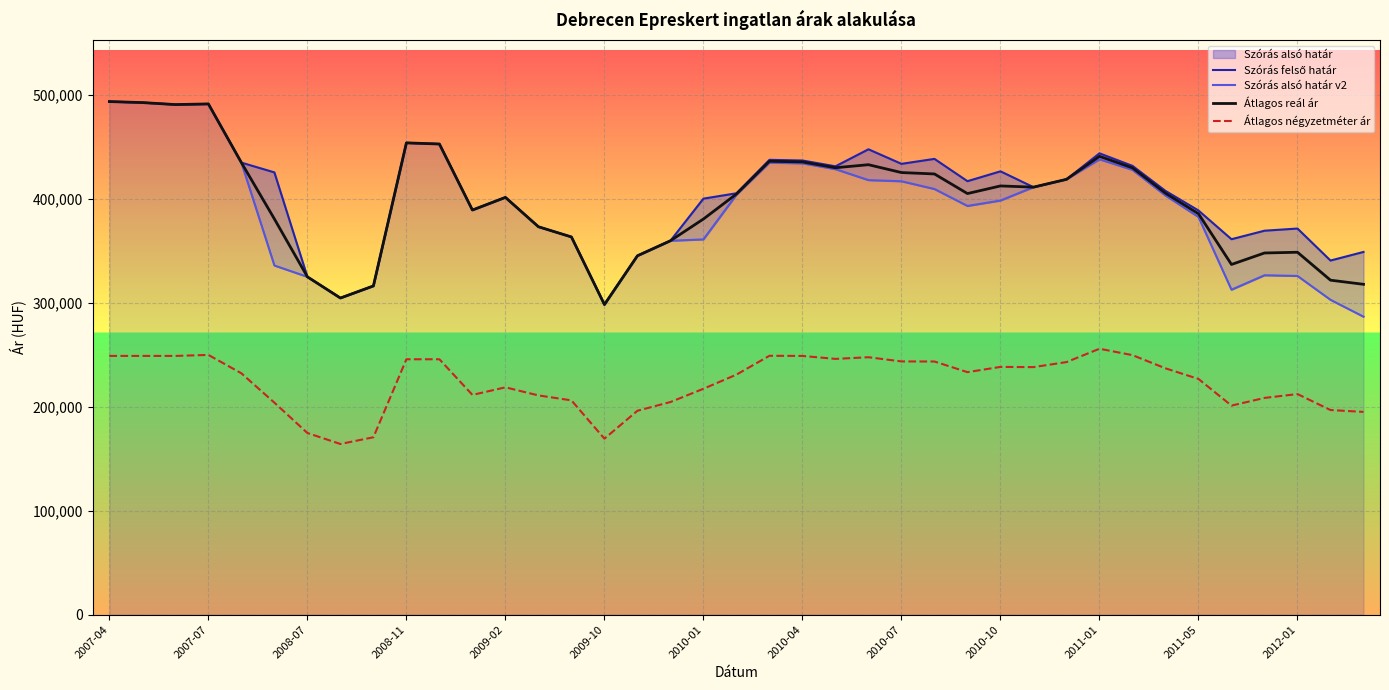

What is the difference between the second highest and minimum values in the Átlagos reál ár series?

194413